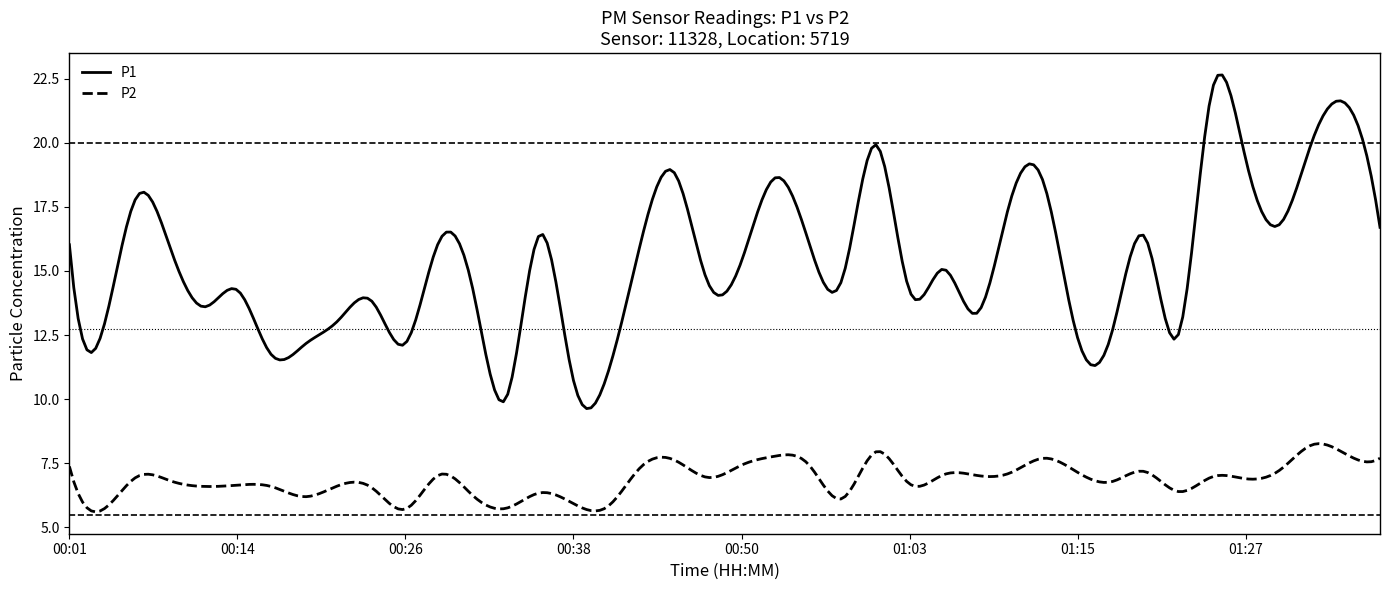

True or false: P1 and P2 cross at least once.

False